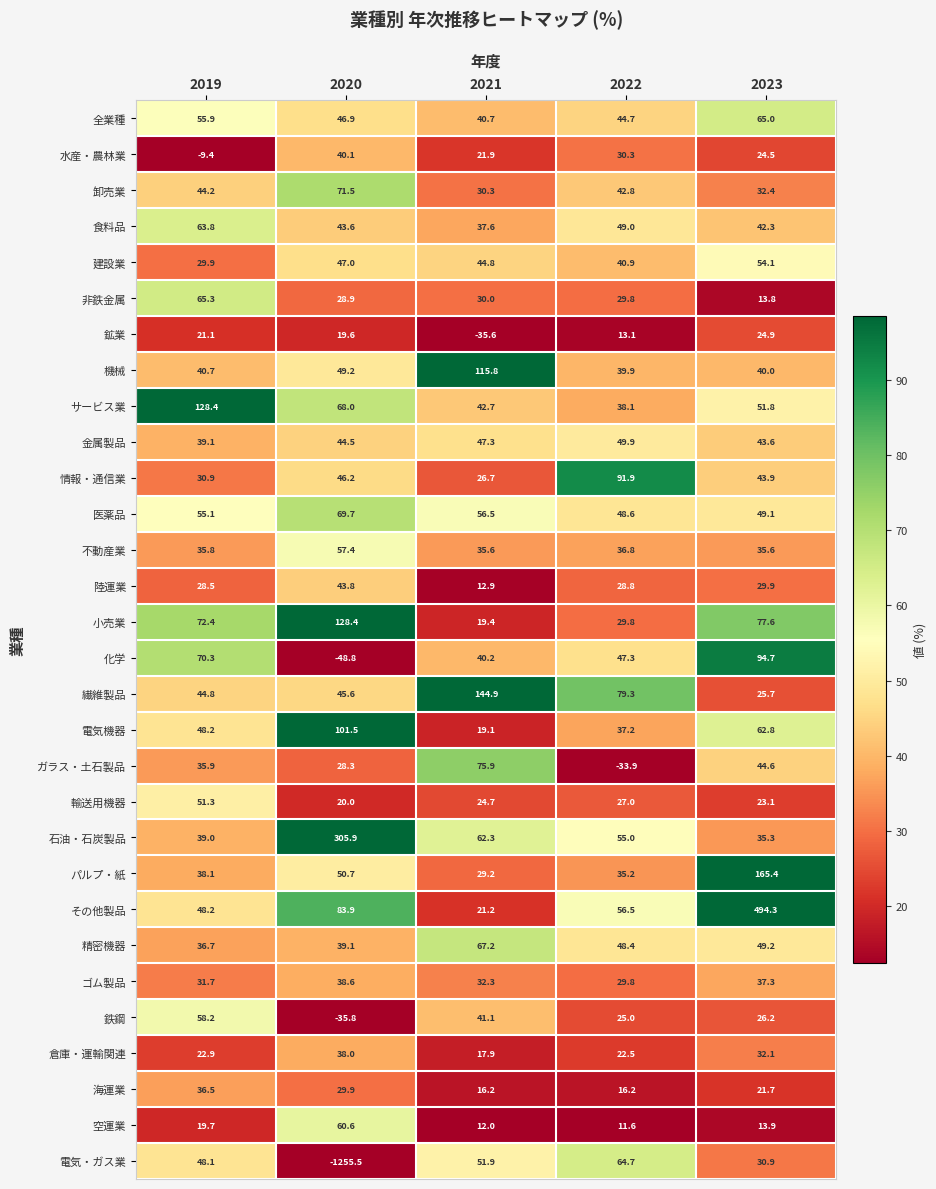

How many distinct data groups are displayed?

30